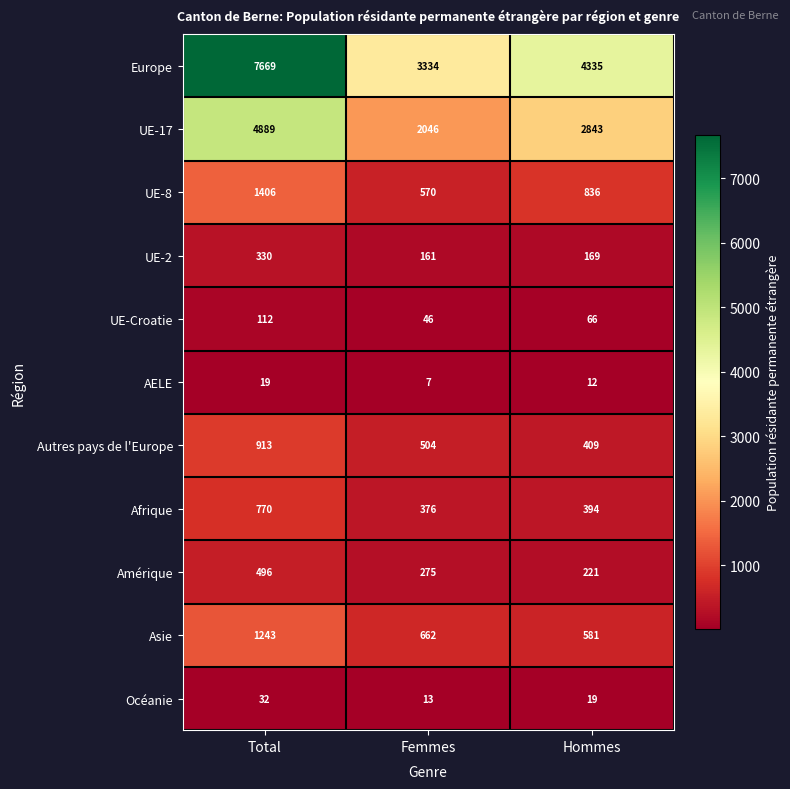

Rank the series by their maximum value, from lowest to highest.

AELE, Océanie, UE-Croatie, UE-2, Amérique, Afrique, Autres pays de l'Europe, Asie, UE-8, UE-17, Europe